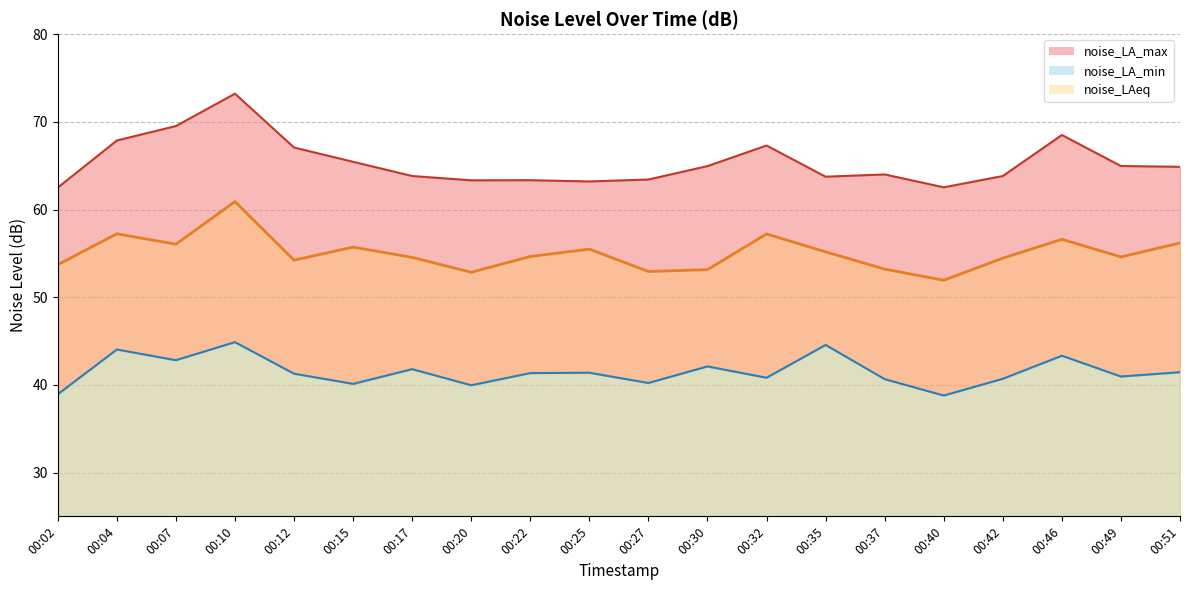

List the series in order of their overall mean, lowest first.

noise_LA_min, noise_LAeq, noise_LA_max